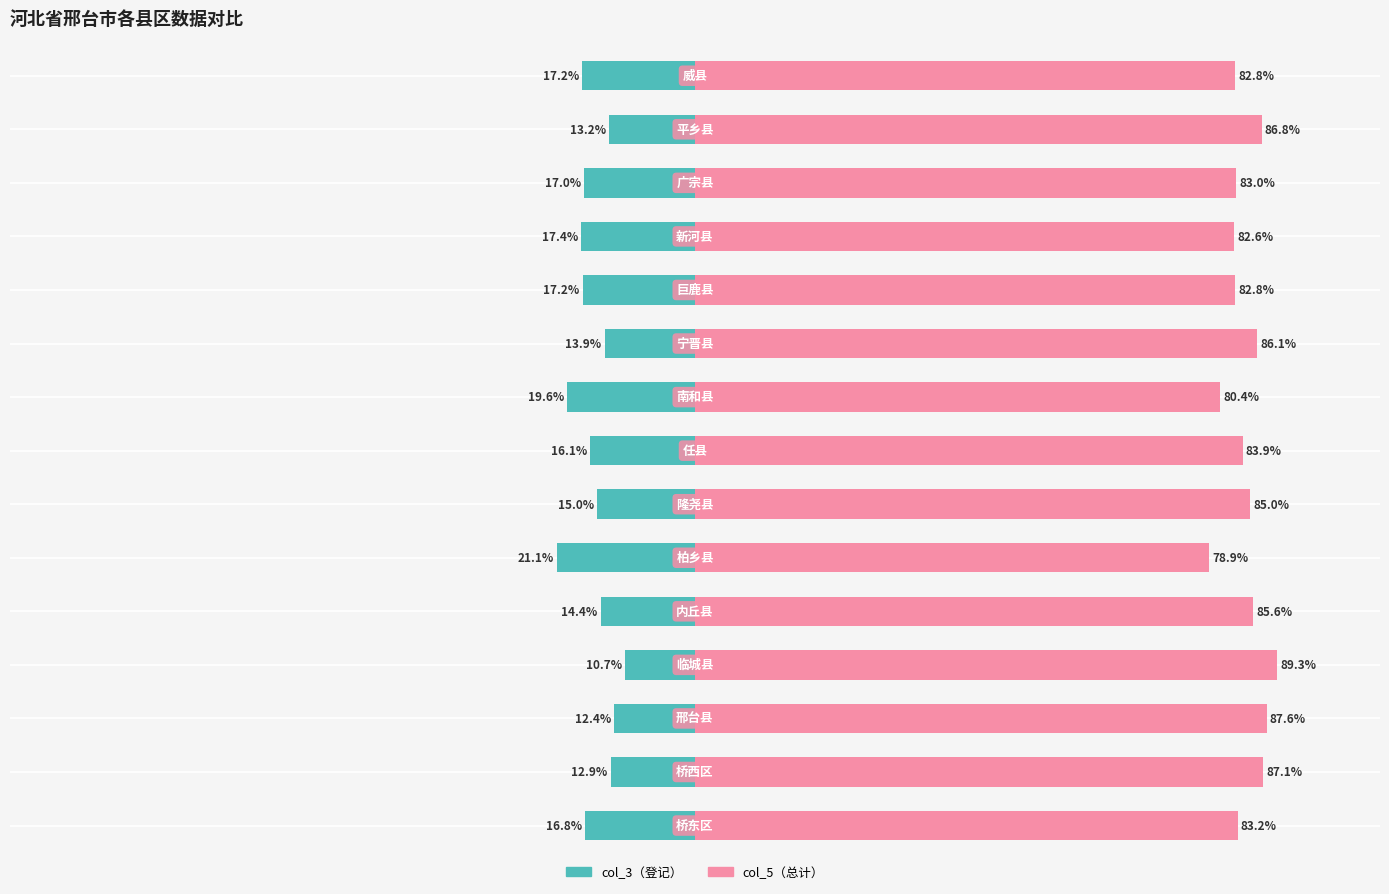

Which series has the widest spread of values?

col_5